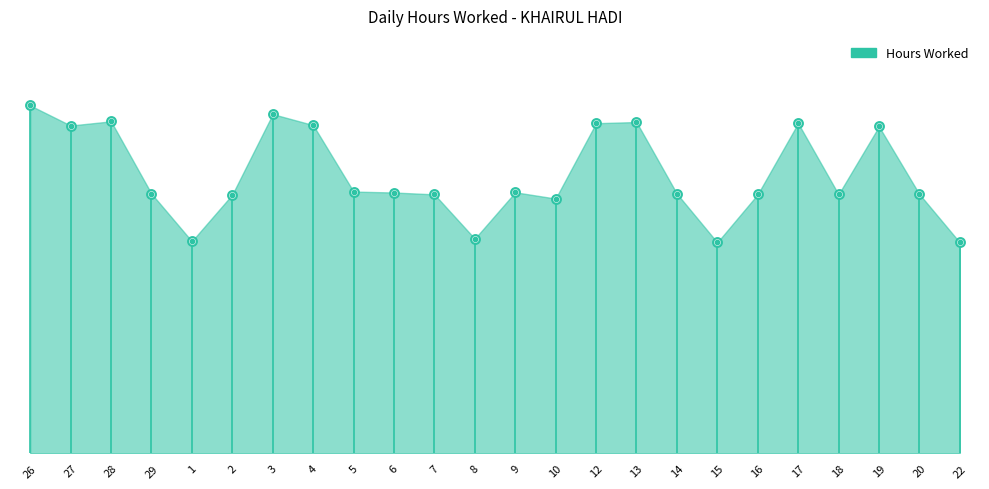

Which has a higher value, 7 or 10?

7